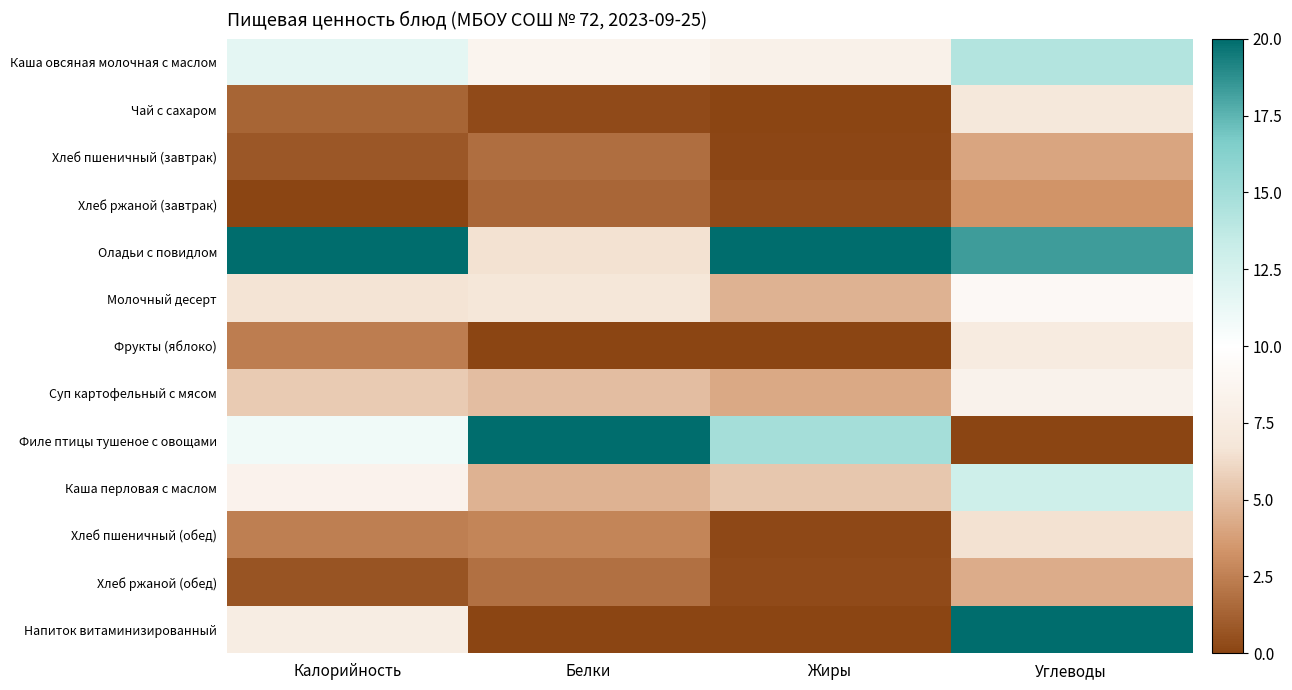

What is the difference between the highest and lowest values at Калорийность?

1.0